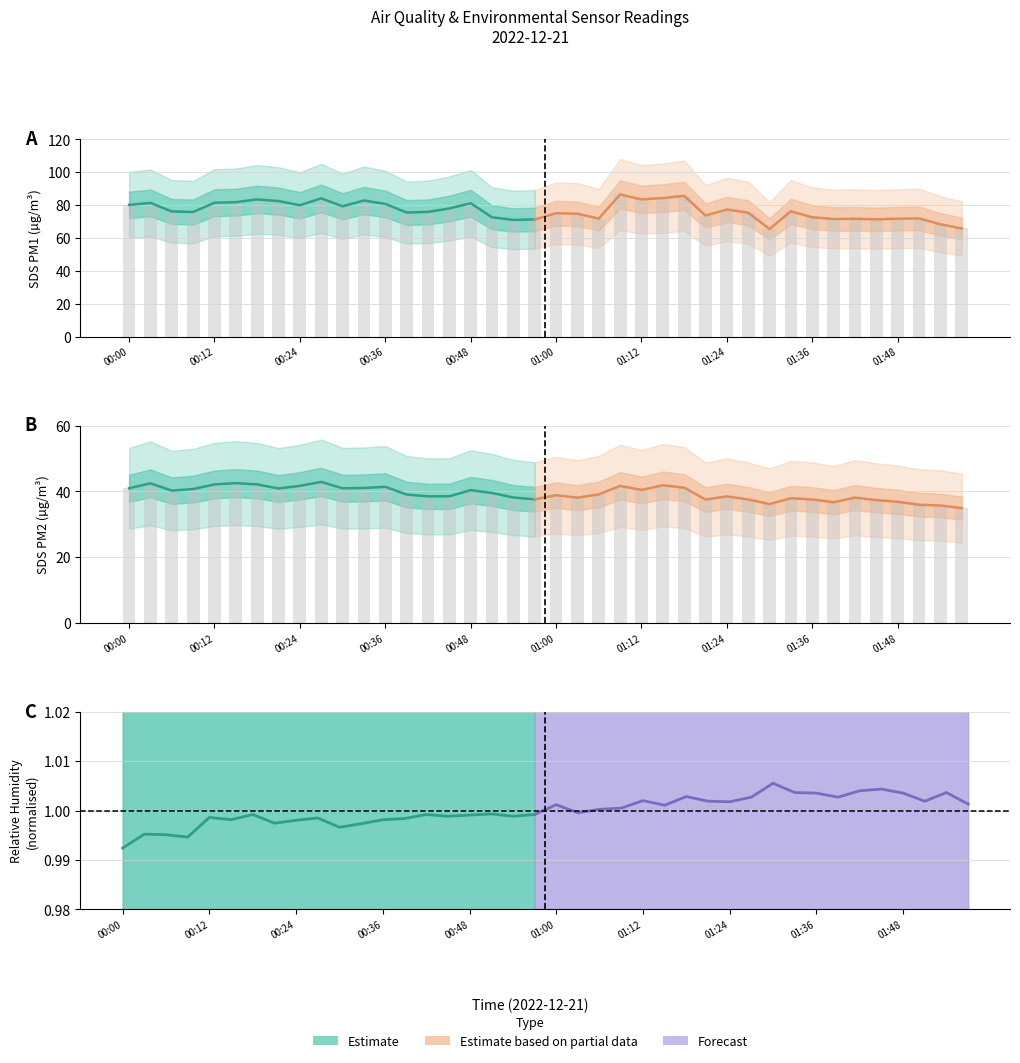

Which series has the widest spread of values?

SDS_P1